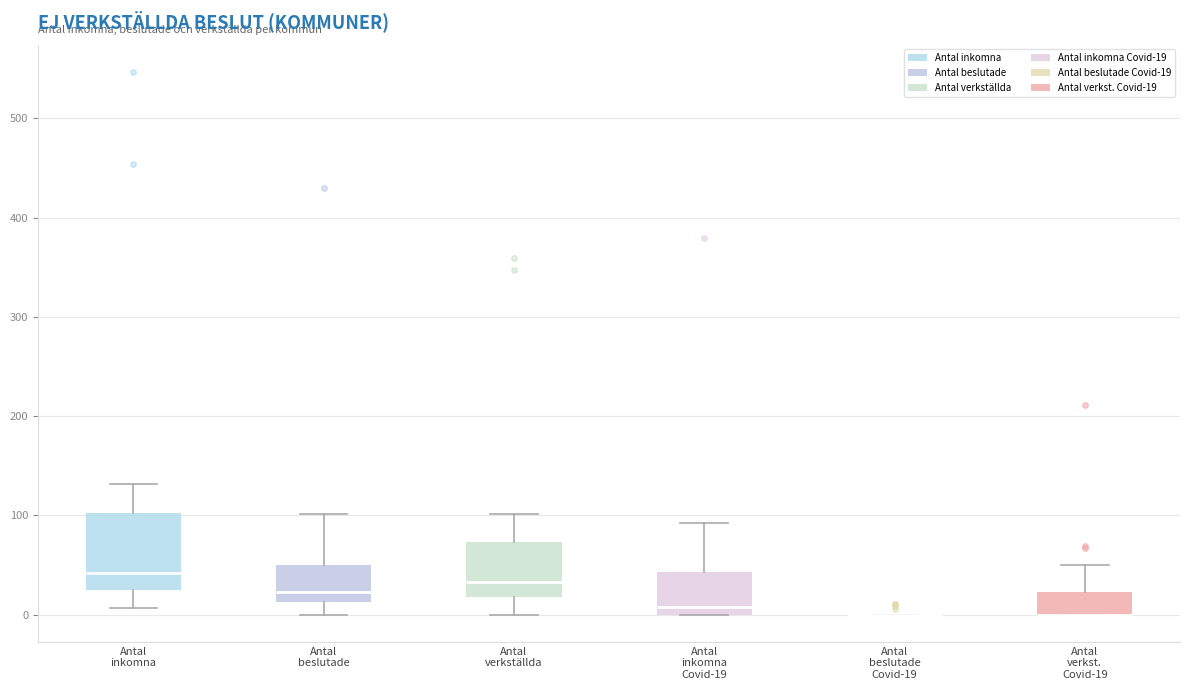

Where is the lower edge of the box for Antal inkomna on the y-axis? The values are not printed on the chart, so give them approximately, as read against the axis.

20